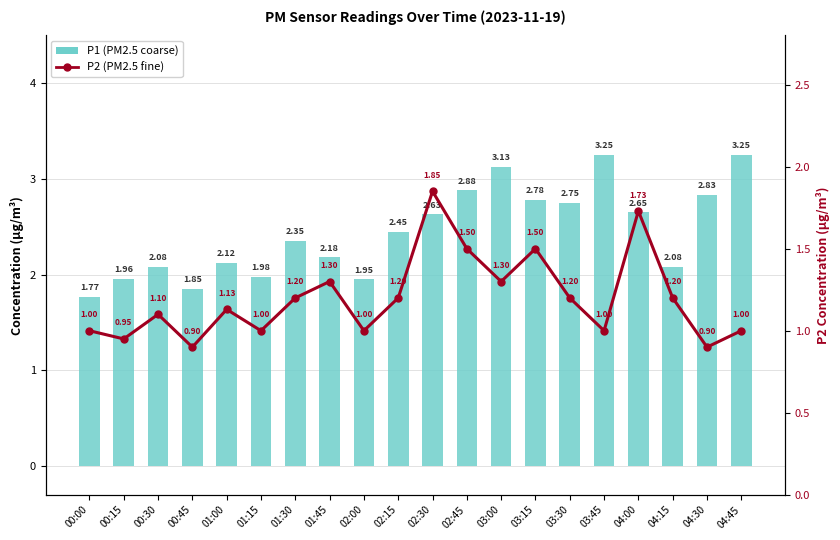

At which category is the sum across all series the highest?

02:30